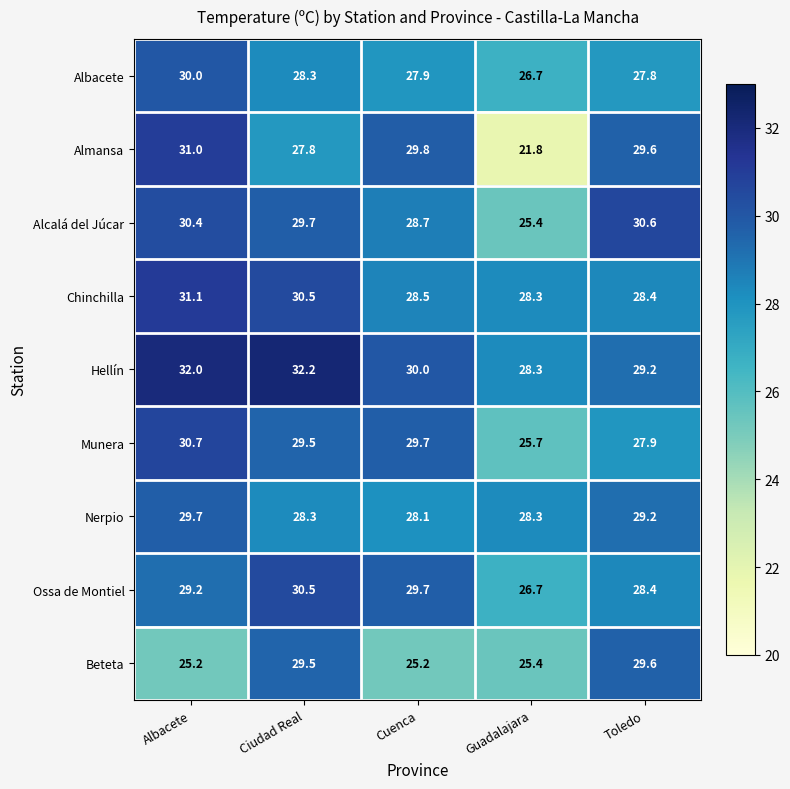

Which series has the largest range (max minus min)?

Almansa